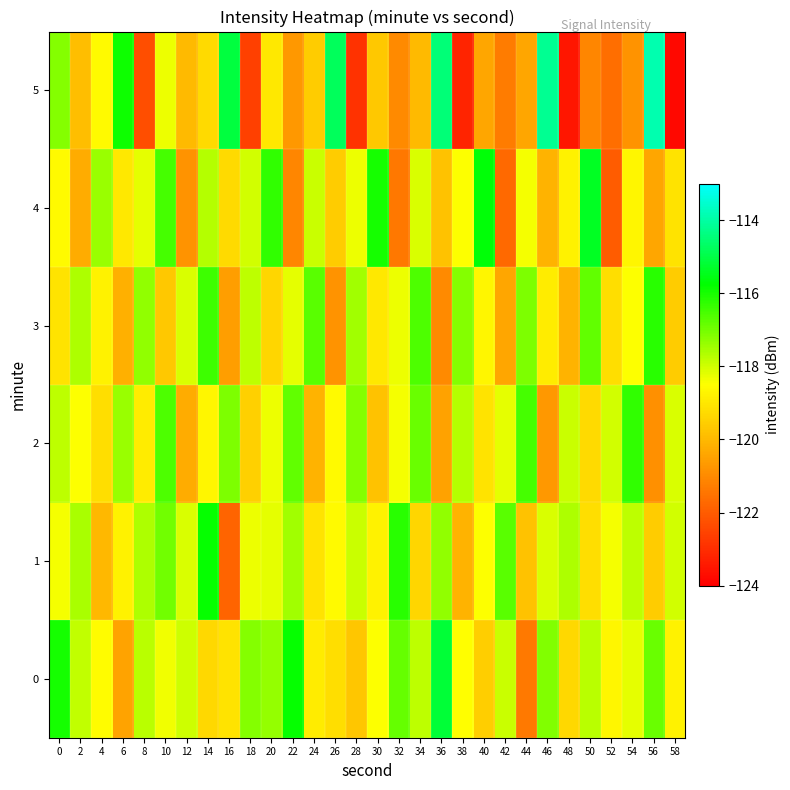

How many categories are shown in the chart?

30